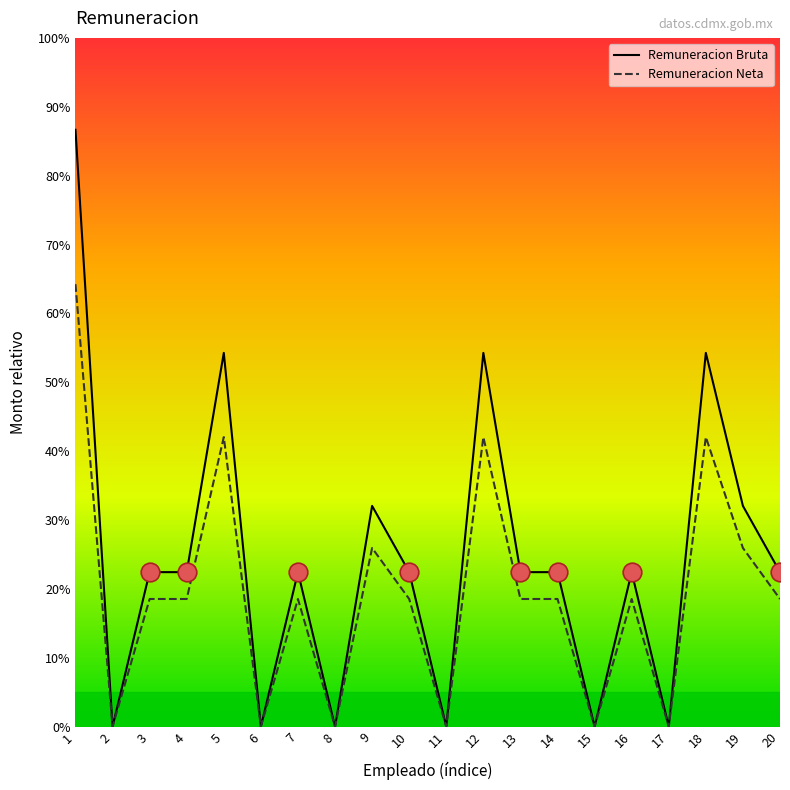

What are all the series names shown in the legend?

Remuneracion Bruta, Remuneracion Neta